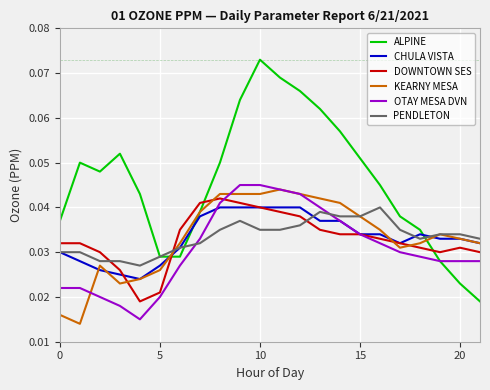

True or false: OTAY MESA DVN and PENDLETON intersect in this chart.

True